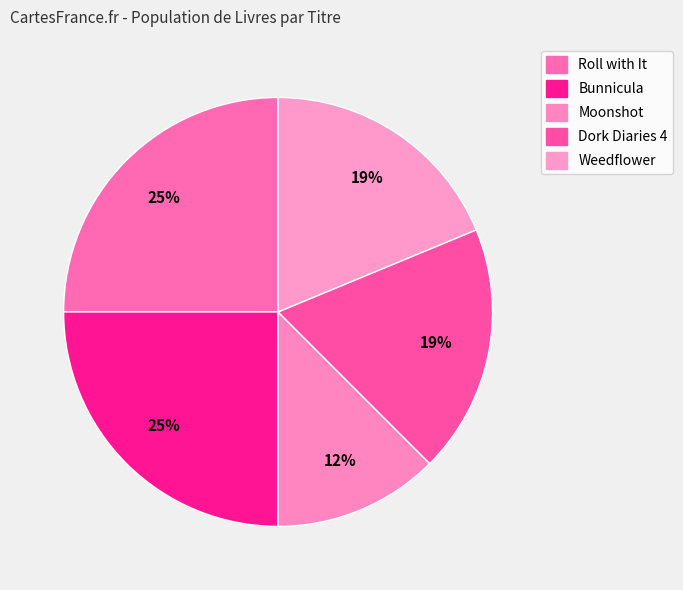

What percentage is the Moonshot slice, to the nearest percent?

12%